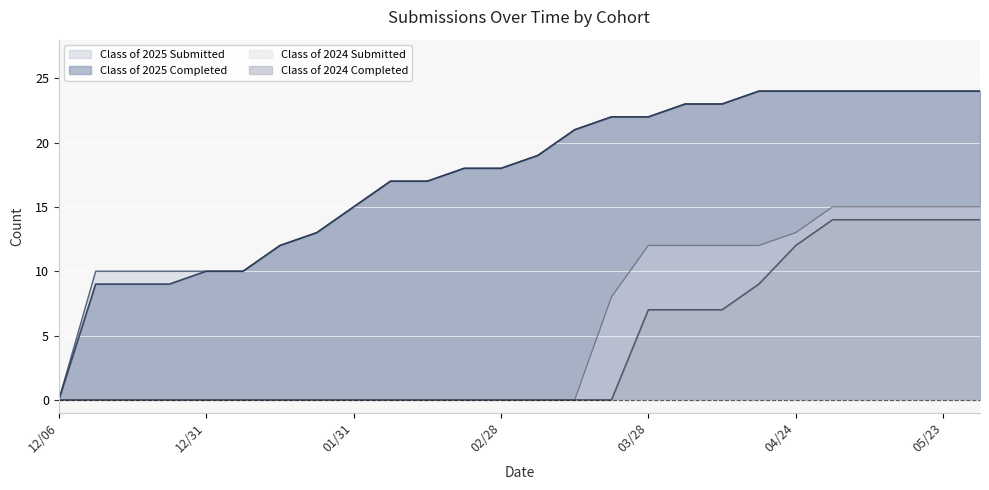

What is the value of the Class of 2025 Completed point at the 19th from the left?

23